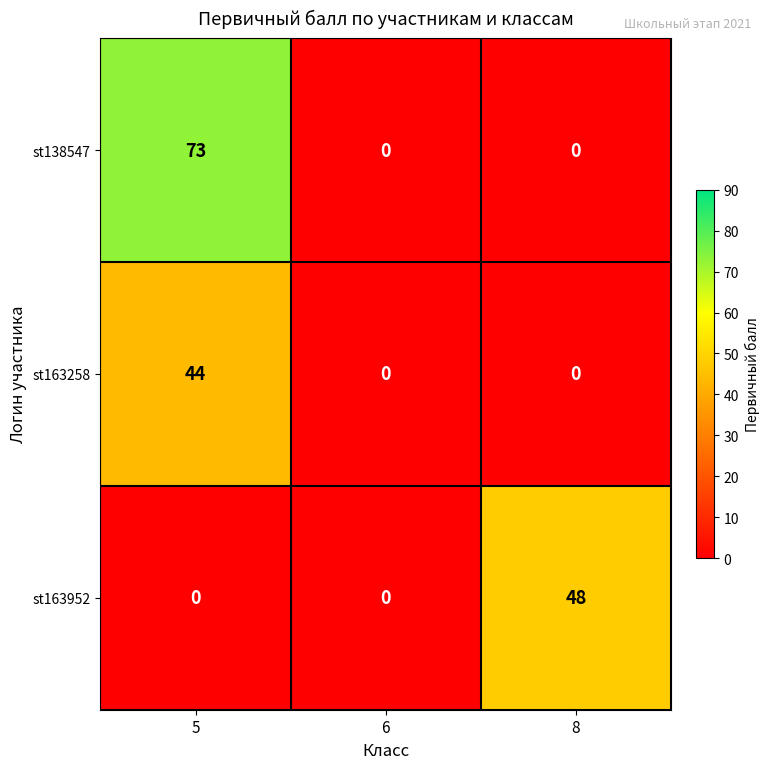

At how many categories does at least one series exceed 28?

2